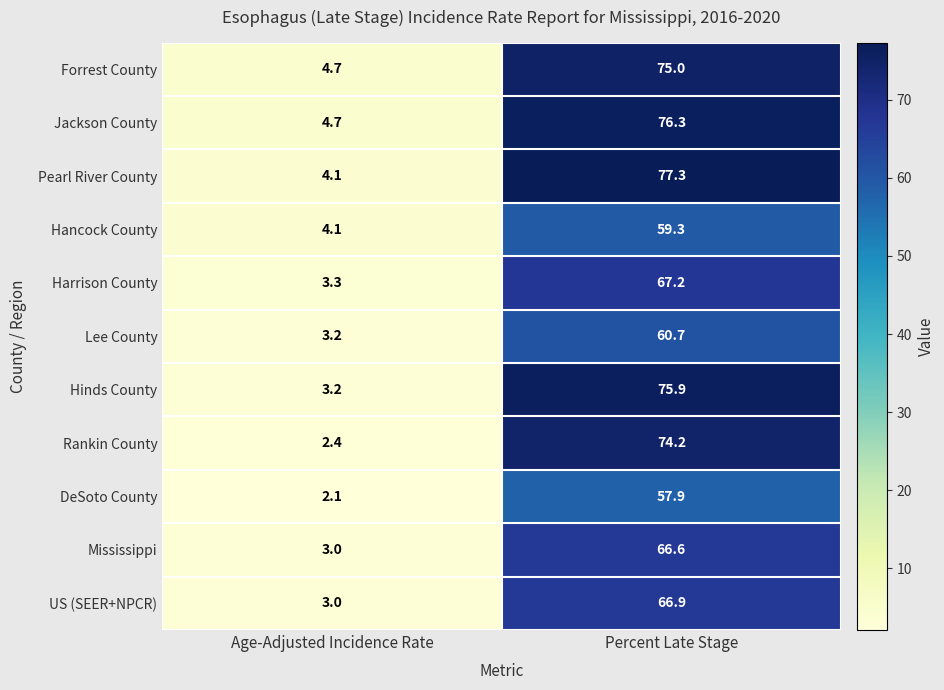

What is the sum of the Hancock County values at Percent Late Stage and Age-Adjusted Incidence Rate?

63.4